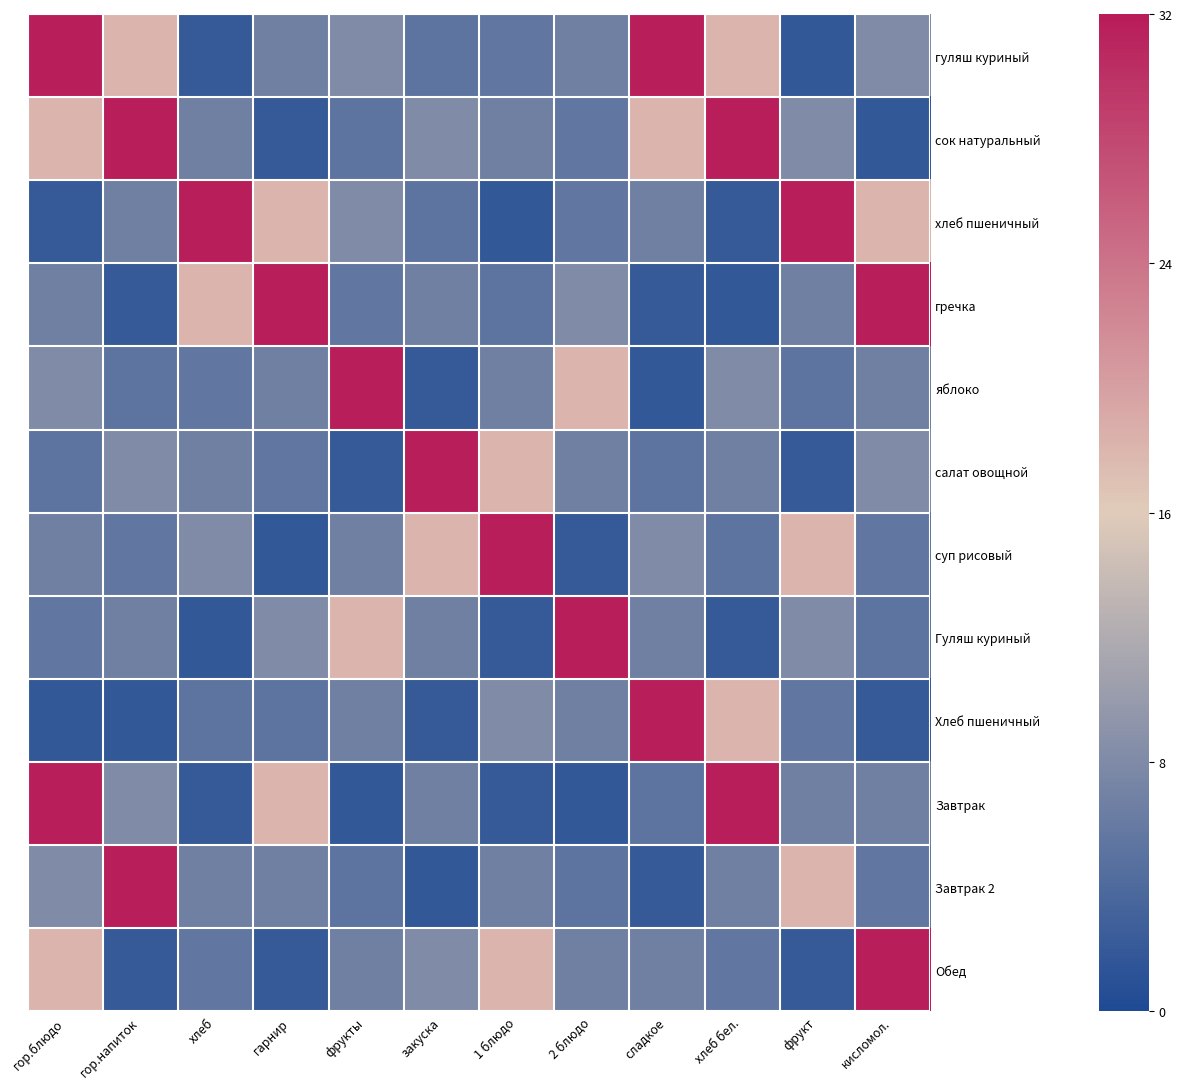

What is the smallest value displayed?

1.8